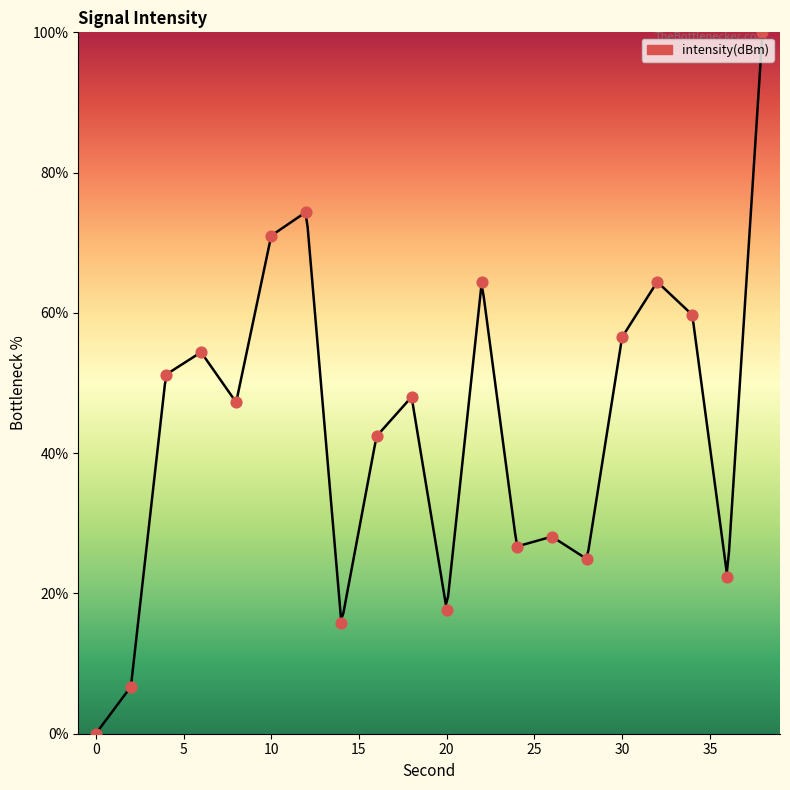

Between 34 and 20, which is larger?

34